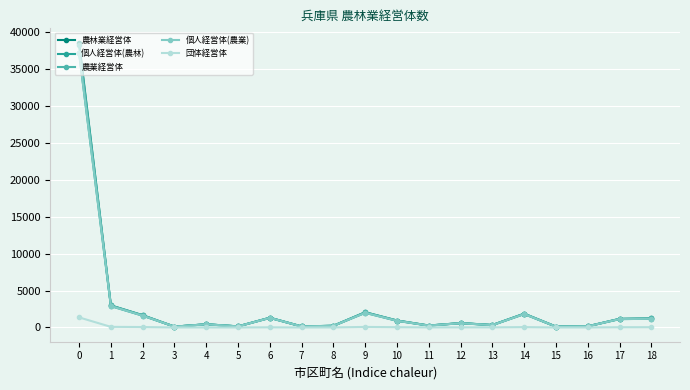

Count the number of data series in this chart.

5